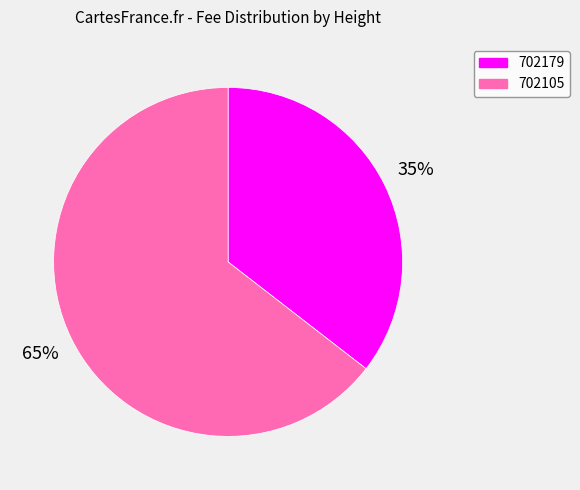

Which has a higher value, 702179 or 702105?

702105